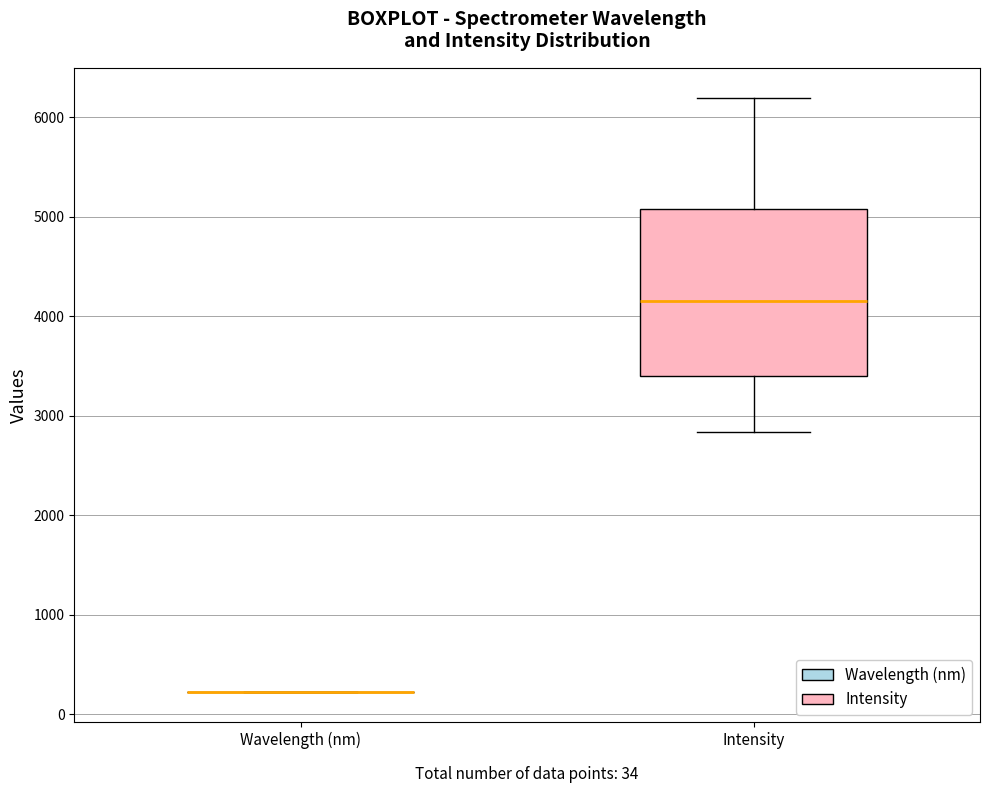

Which box is the tallest, from its lower edge to its upper edge?

Intensity